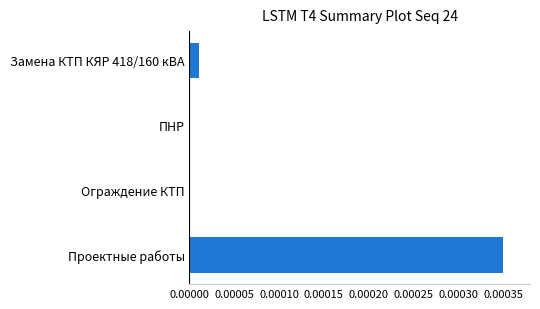

Which label corresponds to the largest value in the chart?

Проектные работы